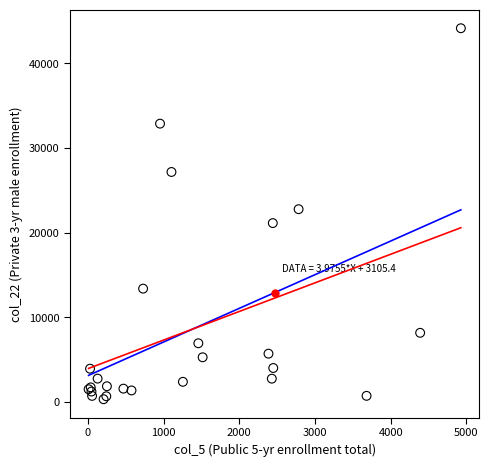

What Y value in the scatter plot is closest to 22237?

22775